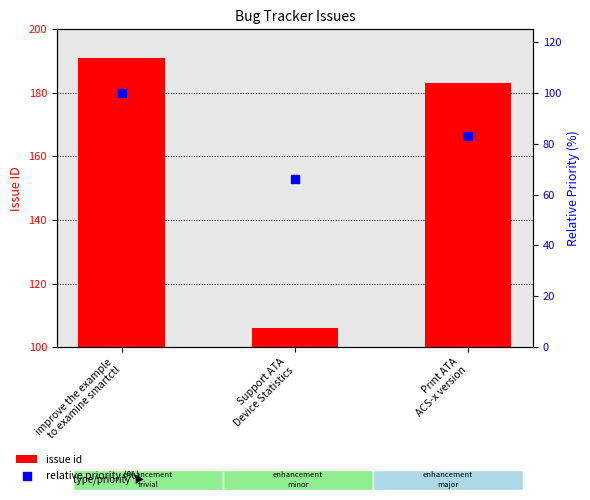

Which series has the largest Y range (max minus min)?

issue id